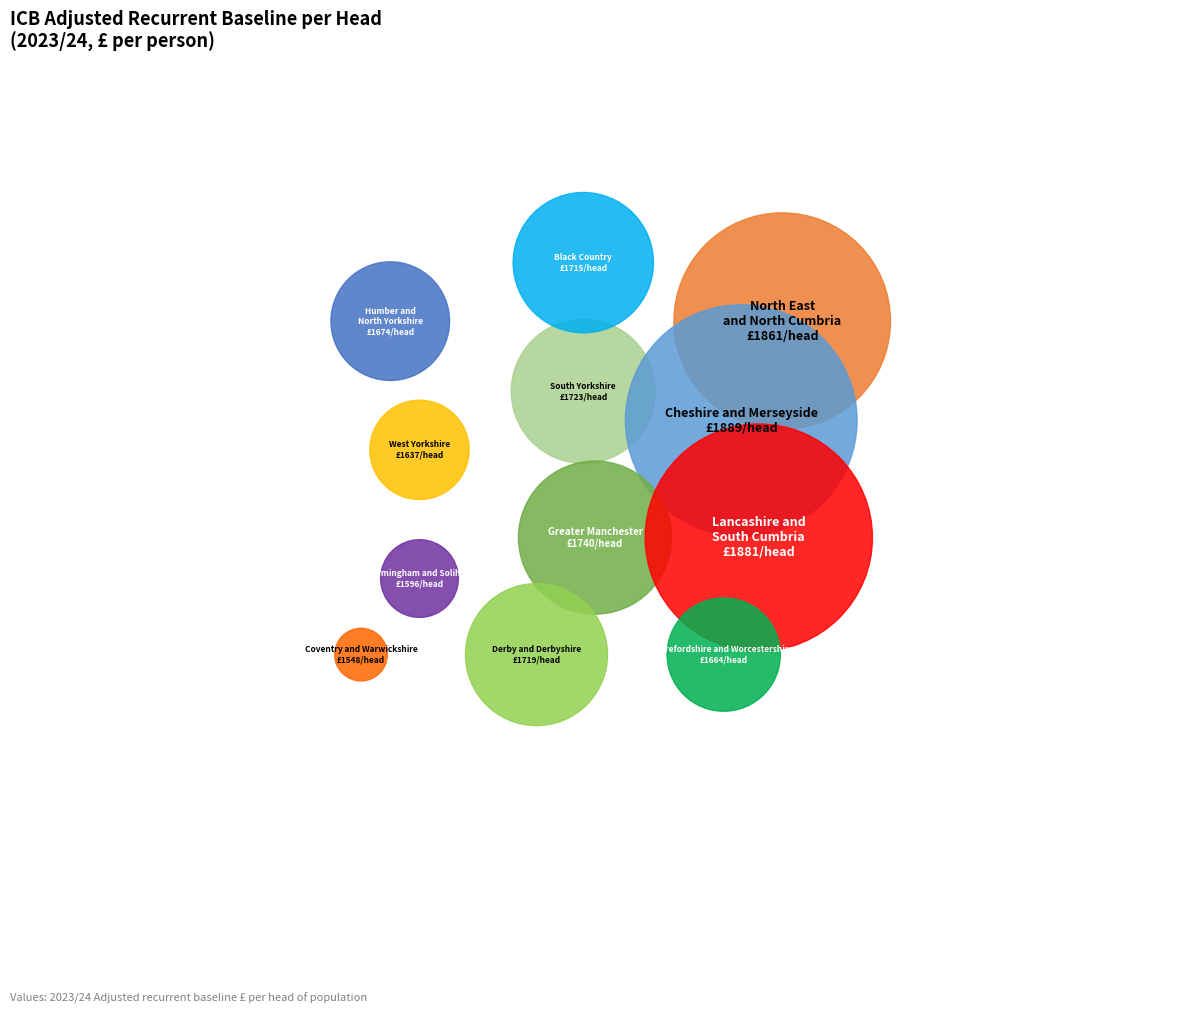

Rank the categories by value from lowest to highest.

NHS Coventry and Warwickshire ICB, NHS Birmingham and Solihull ICB, NHS West Yorkshire ICB, NHS Herefordshire and Worcestershire ICB, NHS Humber and North Yorkshire ICB, NHS Black Country ICB, NHS Derby and Derbyshire ICB, NHS South Yorkshire ICB, NHS Greater Manchester ICB, NHS North East and North Cumbria ICB, NHS Lancashire and South Cumbria ICB, NHS Cheshire and Merseyside ICB